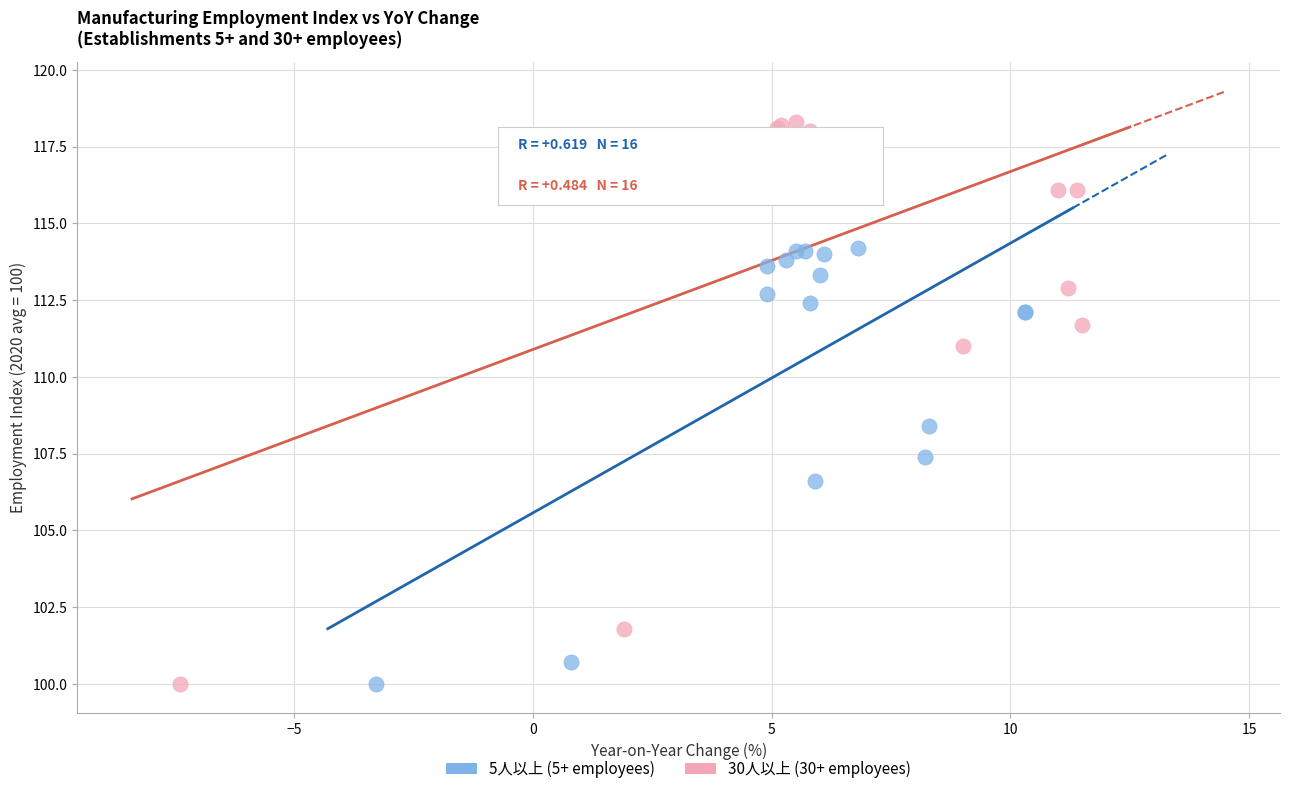

Which series has the widest spread of Y values?

30人以上 (30+ employees)